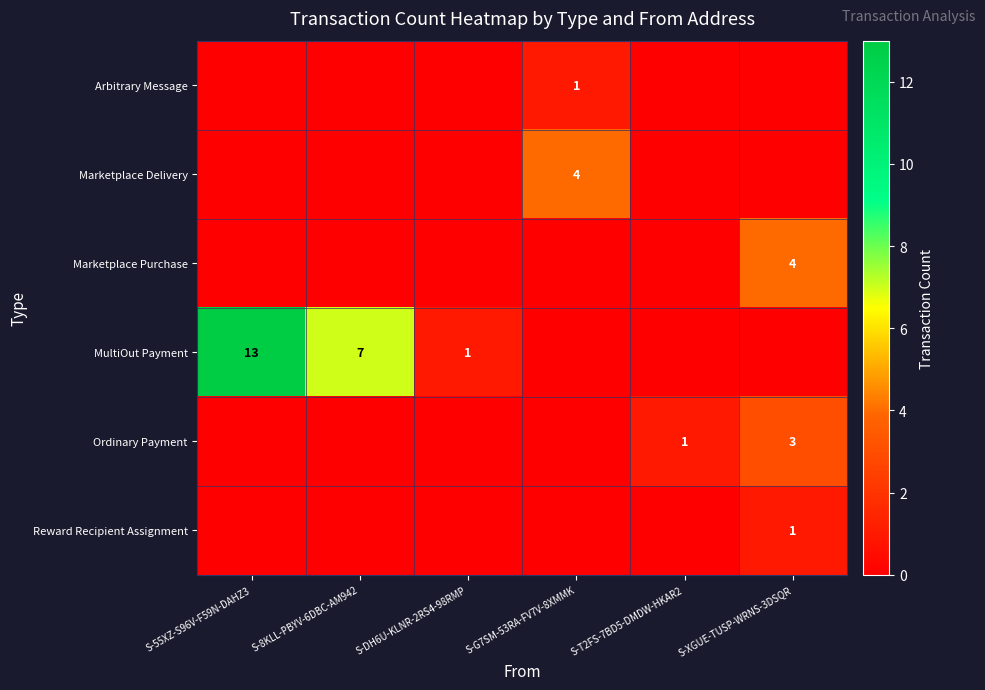

The Marketplace Purchase series shows 4 at S-XGUE-TUSP-WRNS-3DSQR. True or false?

True